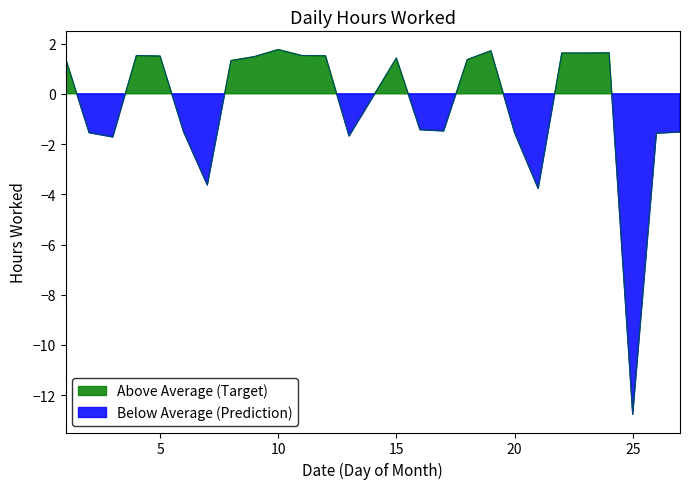

What is the change in value from 4 to 6?

-3.0